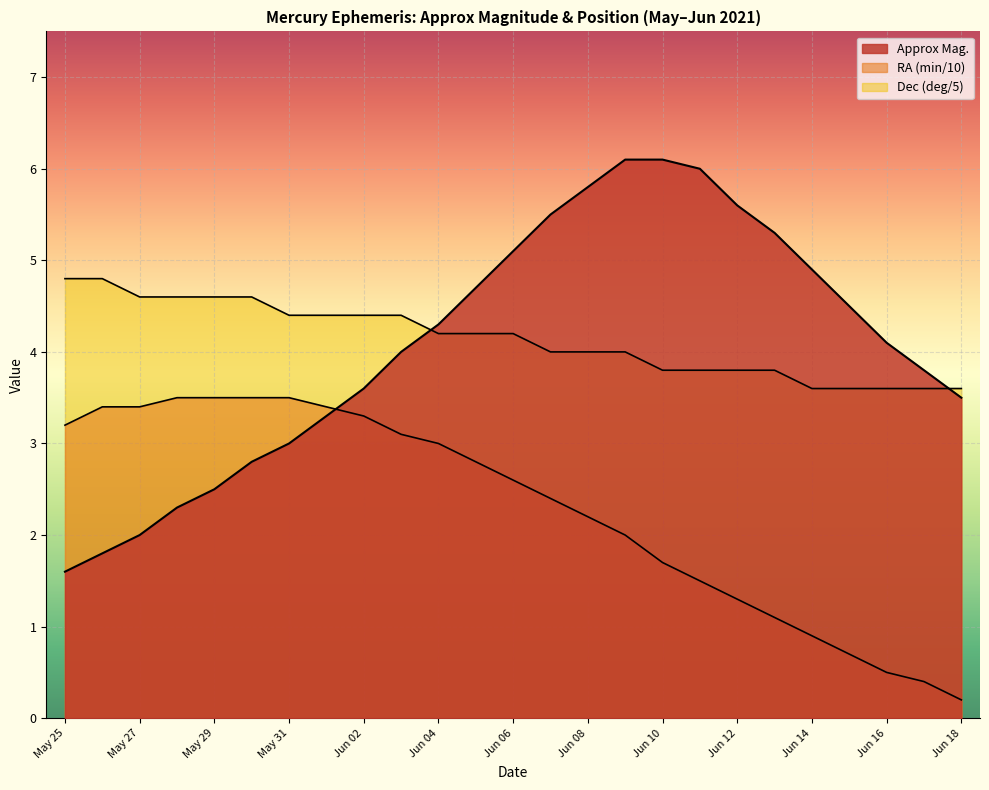

How many lines are shown in the chart?

3